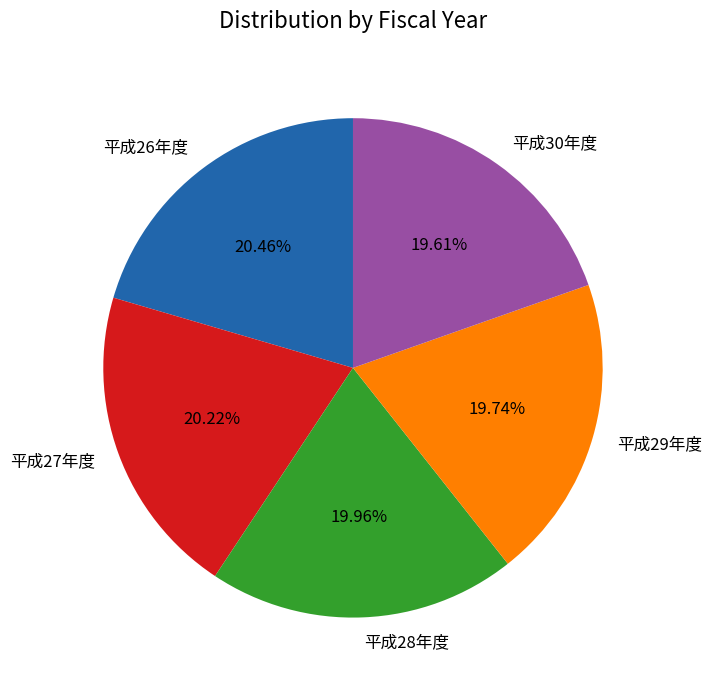

Count the number of slices in the pie.

5